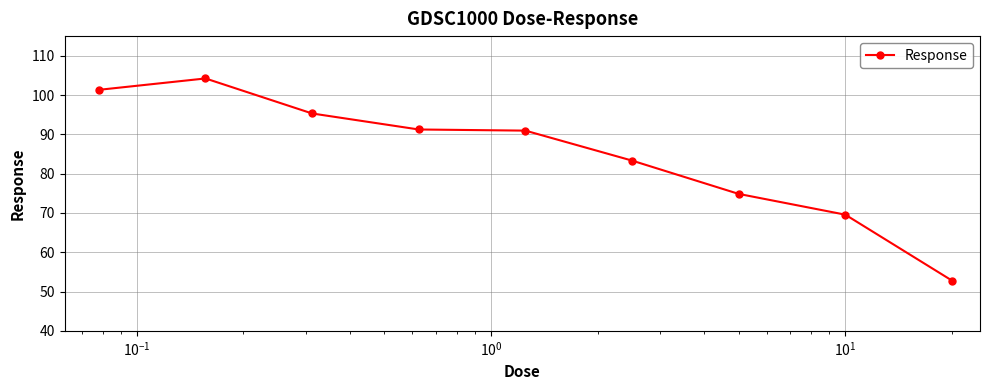

What is the difference between the second highest and minimum values?

48.5